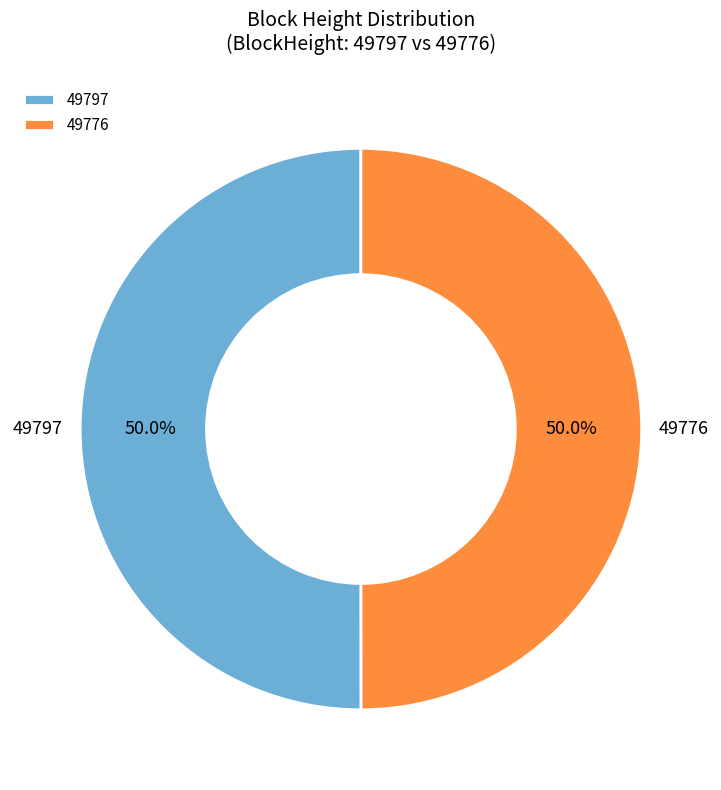

Combined, what portion of the pie is 49797 and 49776?

100.0%